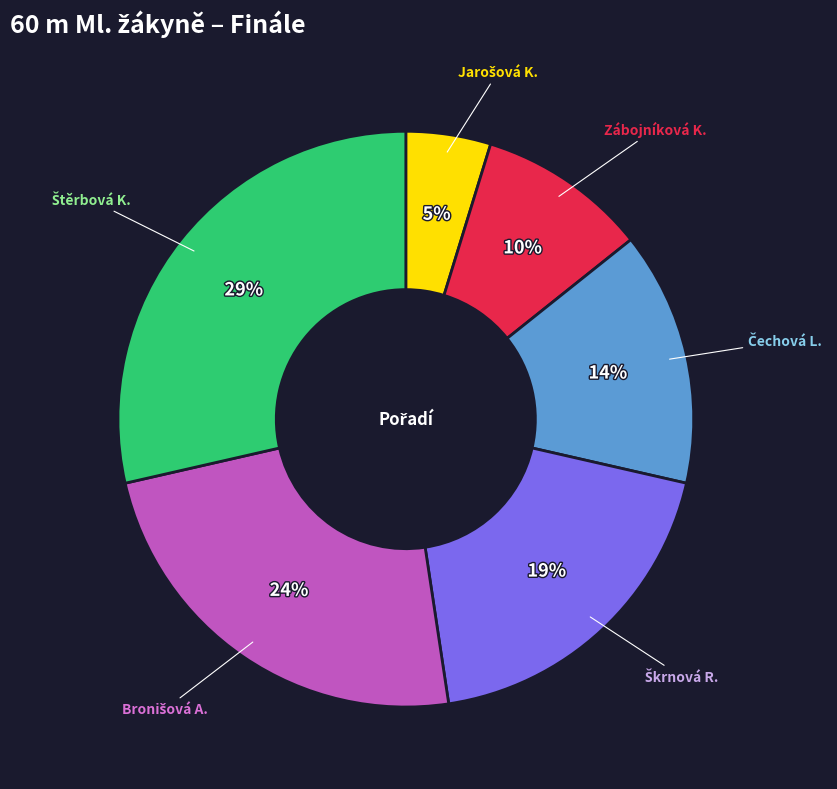

Count the number of slices in the pie.

6